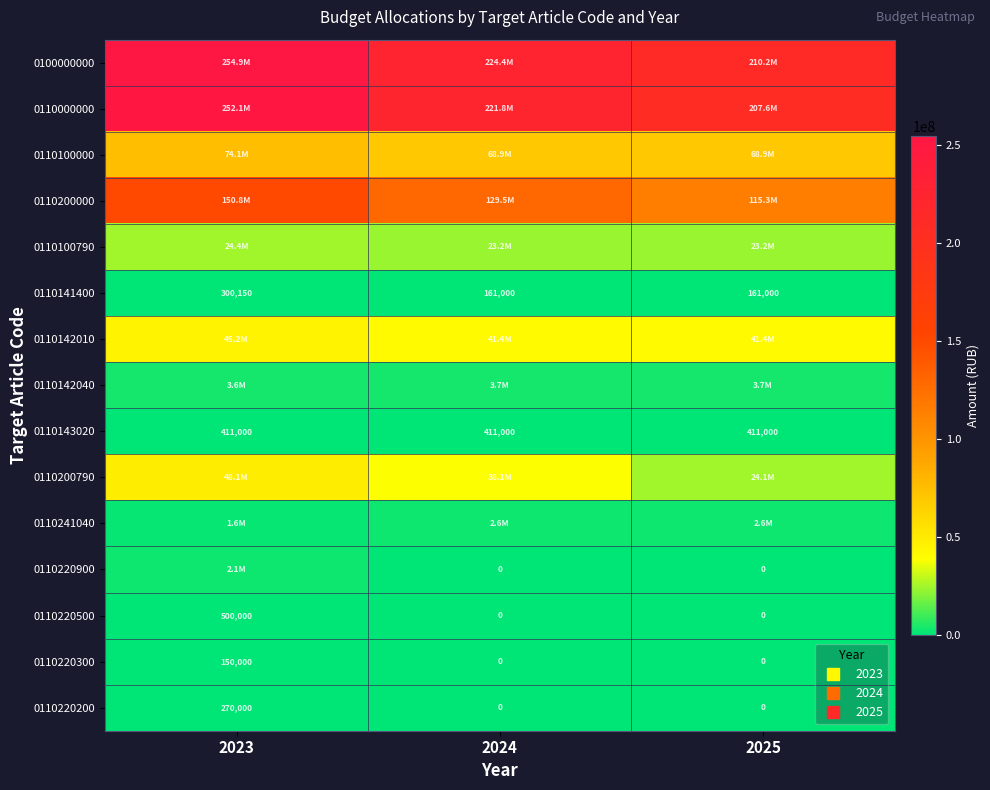

What is the total value across all series at 2024?

754119464.7